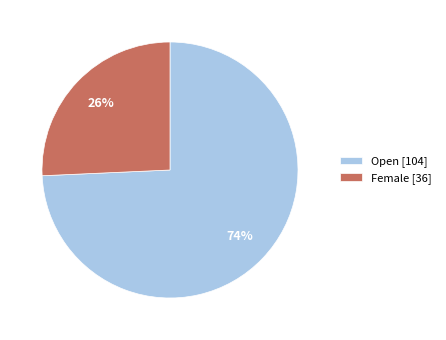

Between Open and Female, which is larger?

Open